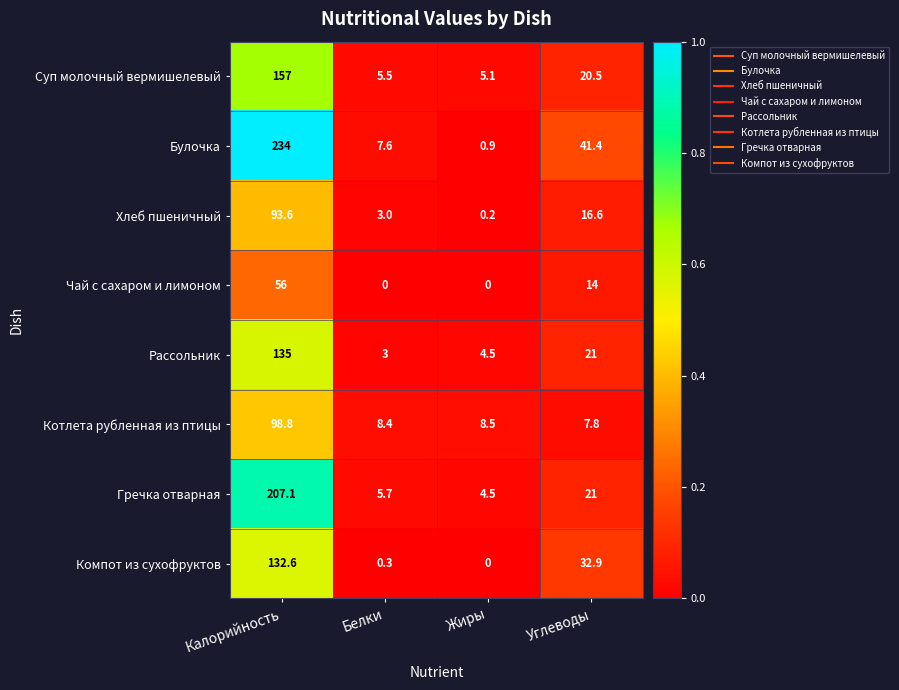

At which label does Булочка reach its minimum?

Жиры